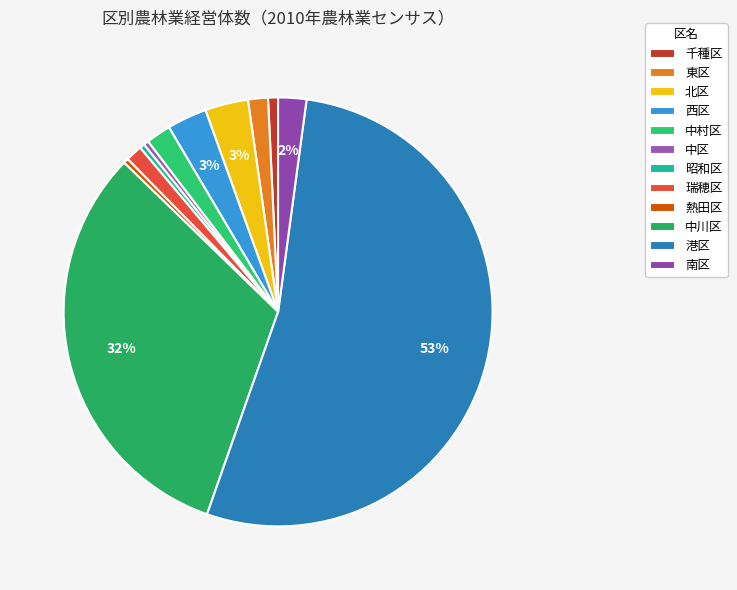

Count the number of slices in the pie.

12